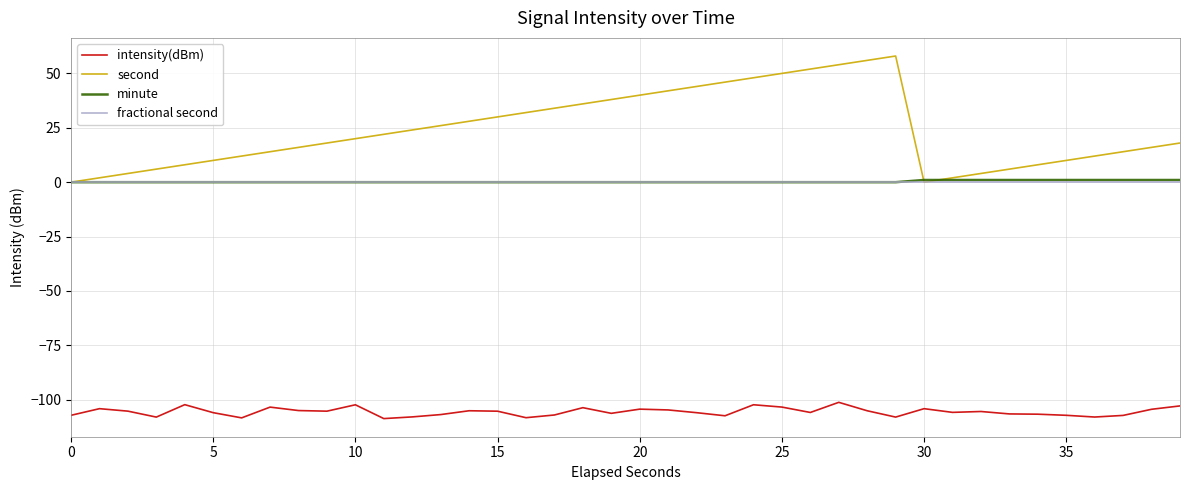

True or false: intensity(dBm) and fractional second intersect in this chart.

False